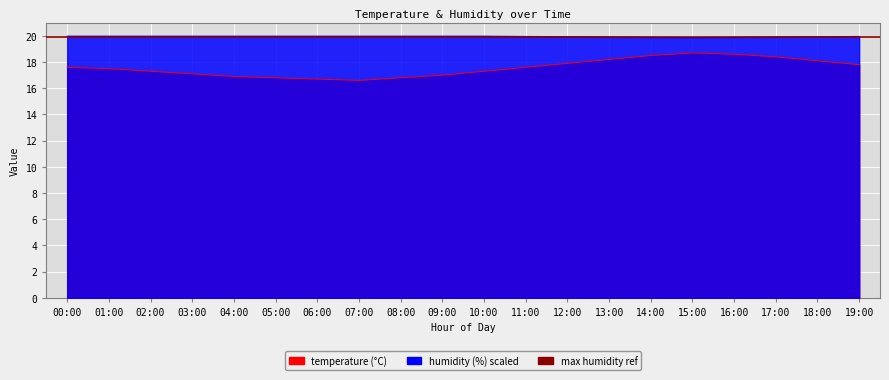

True or false: humidity and temperature intersect in this chart.

False